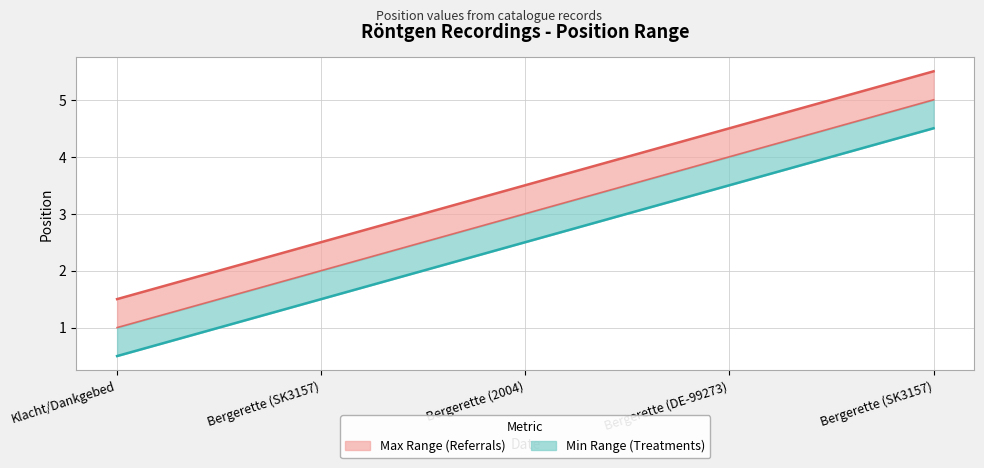

True or false: Upper bound and Position (actual) cross at least once.

False